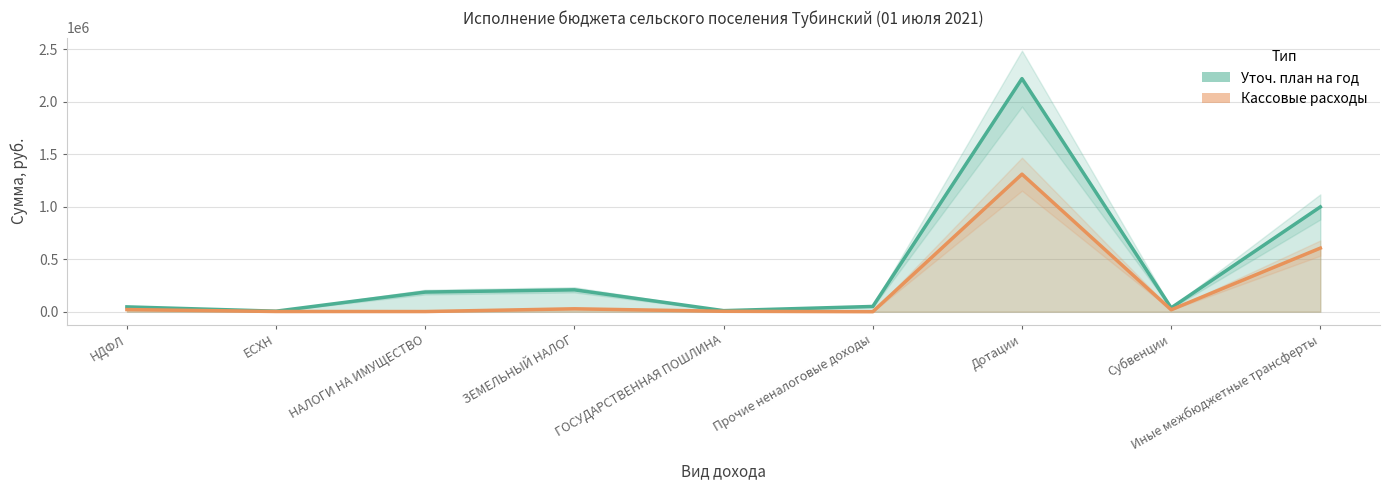

In Кассовые расходы, how many points are higher than both neighbors (excluding endpoints)?

2